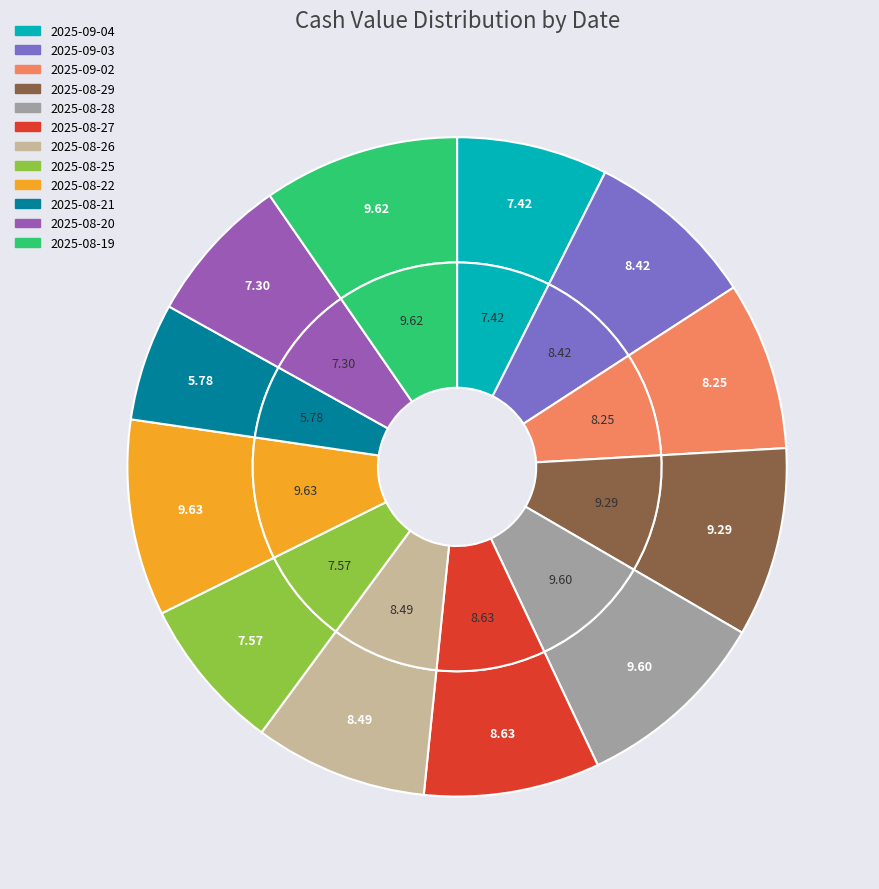

To the nearest percent, what percentage of the pie is 2025-09-02?

8%